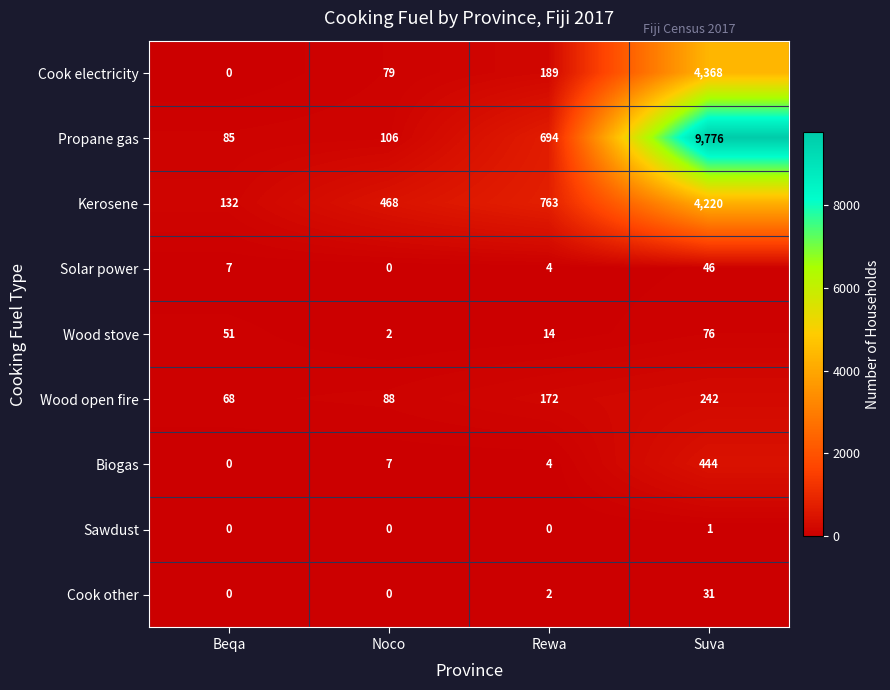

How many categories are shown in the chart?

4